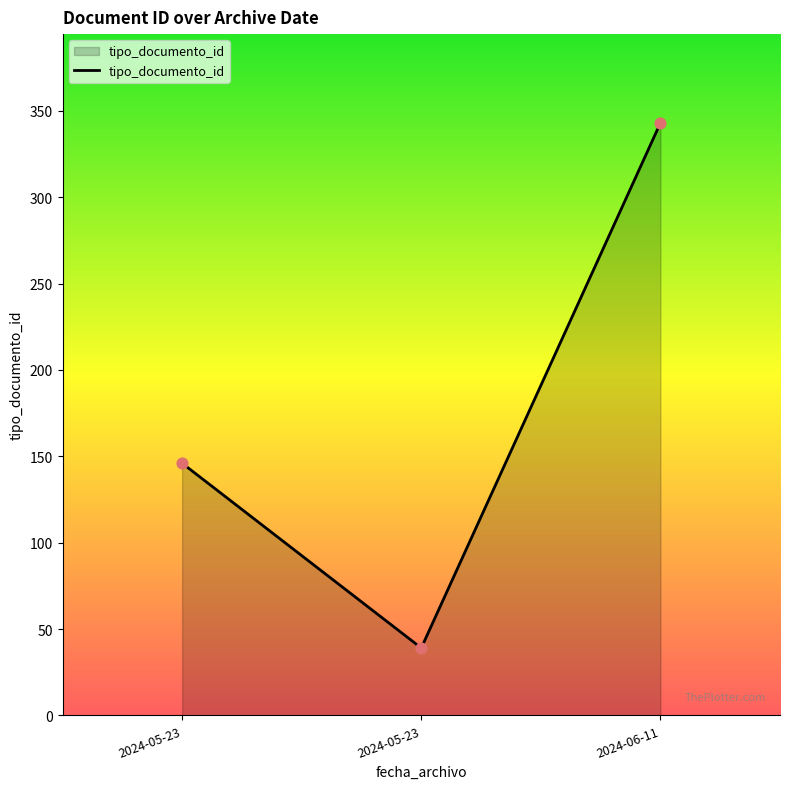

What is the change in value from 2024-05-23 to 2024-06-11?

+304